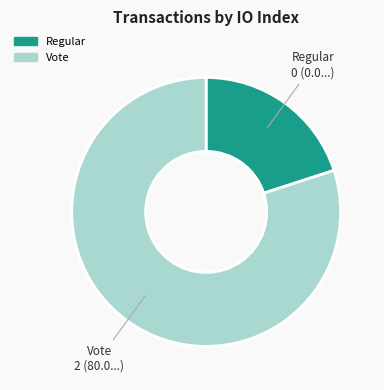

The Vote slice represents 92% of the pie. True or false?

False